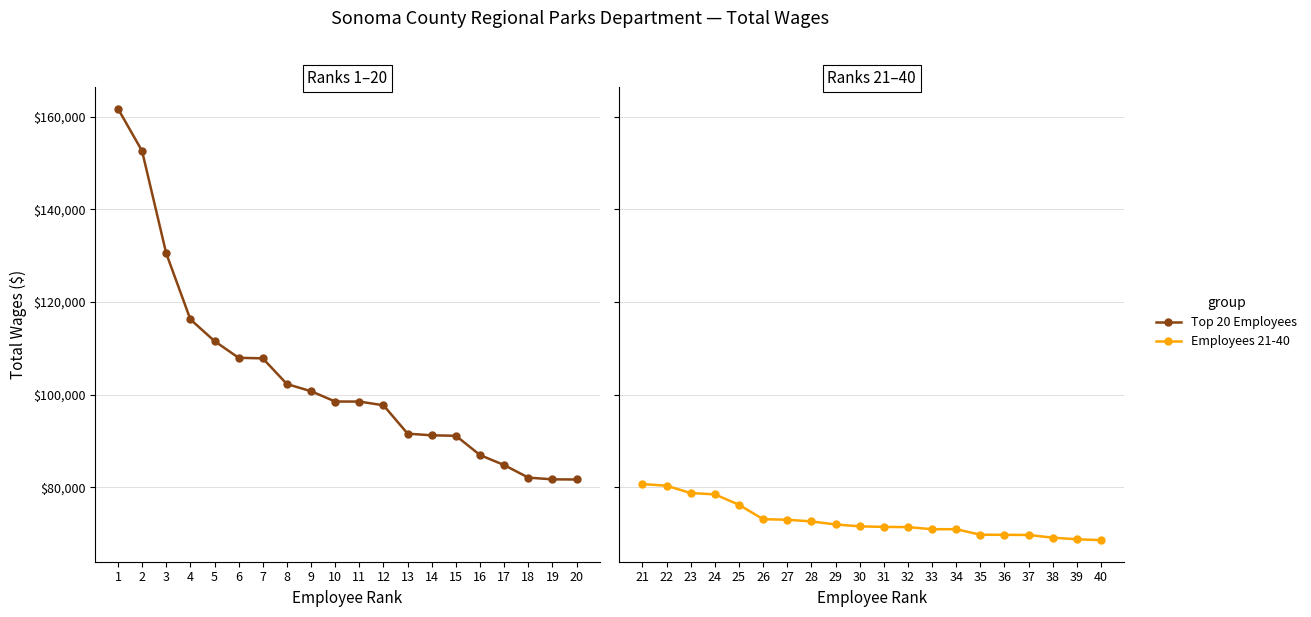

What is the highest value of the Employees 21-40 series?

80707